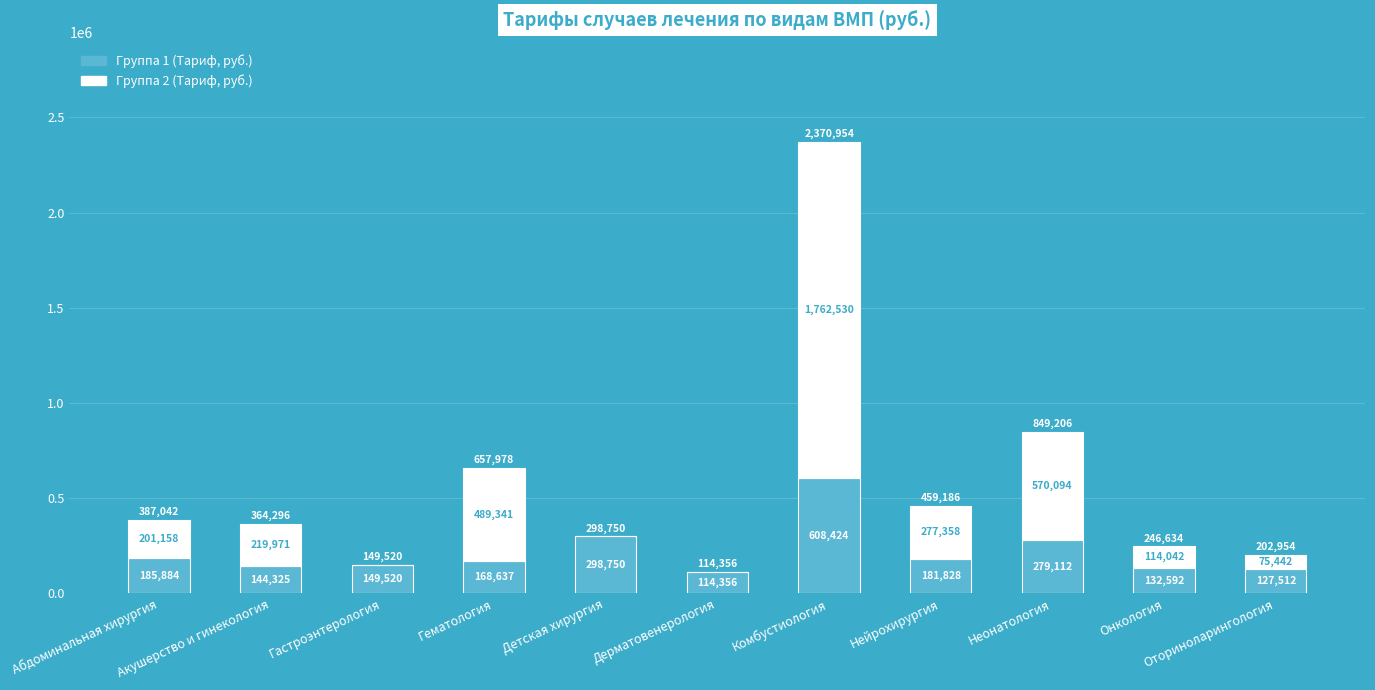

What is the sum of all Группа 1 (Тариф, руб.) values?

2390940